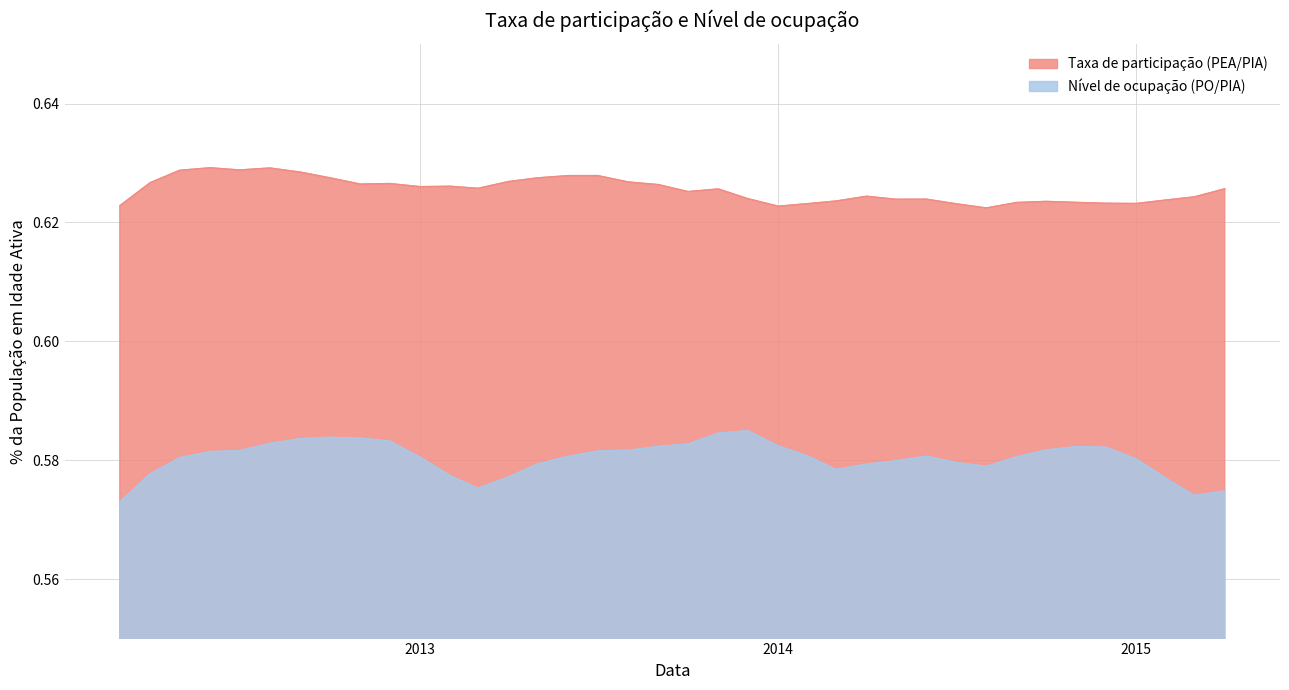

Count the Taxa de participação (PEA/PIA) values in the range 0 to 1.

38